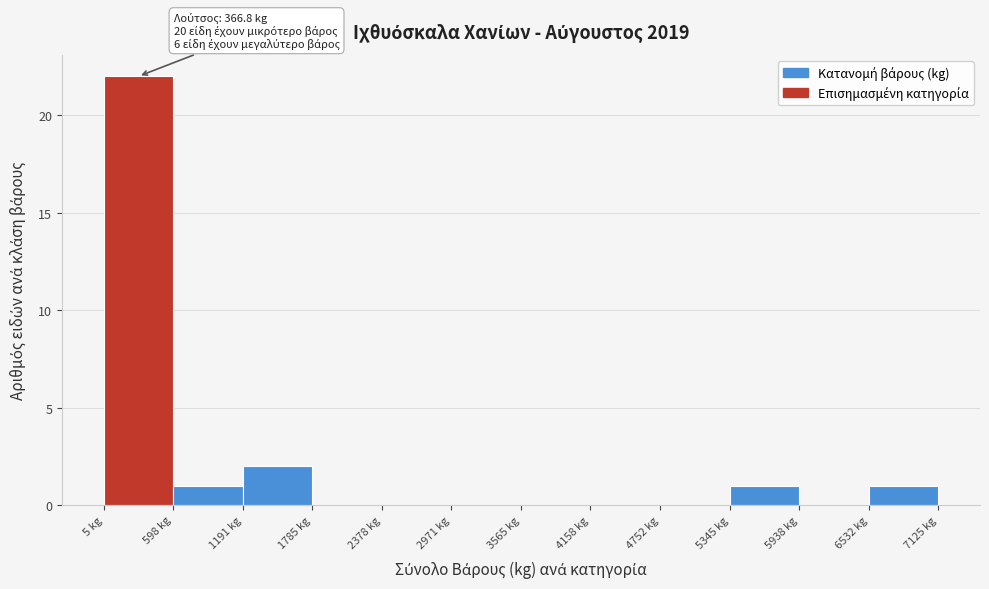

Over which range of the x-axis is the bar tallest?

0 to 600